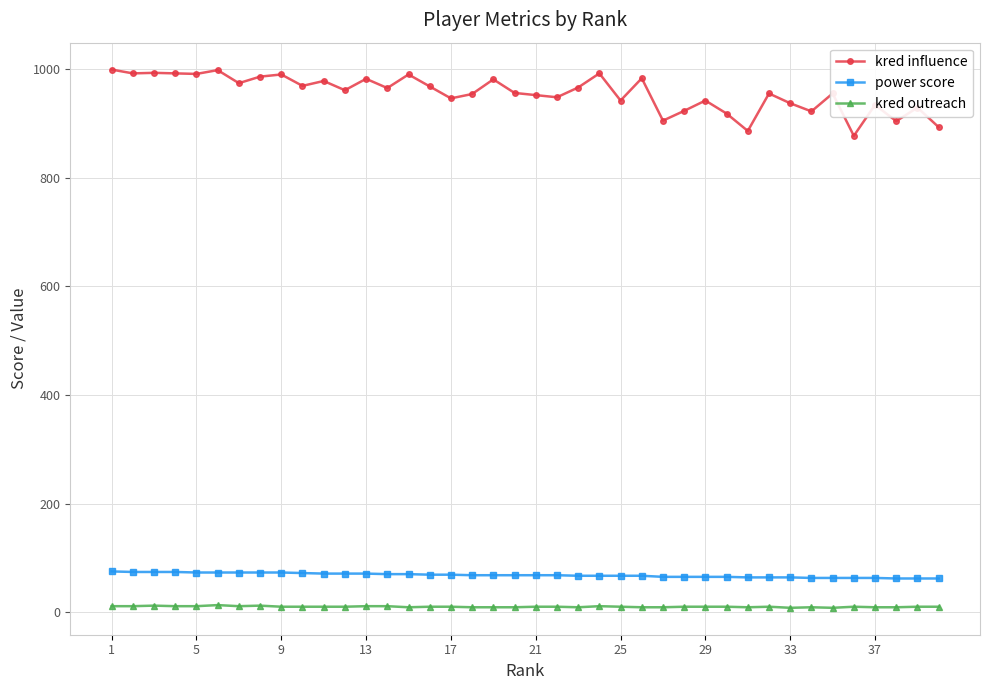

What is the maximum value shown in the chart?

999